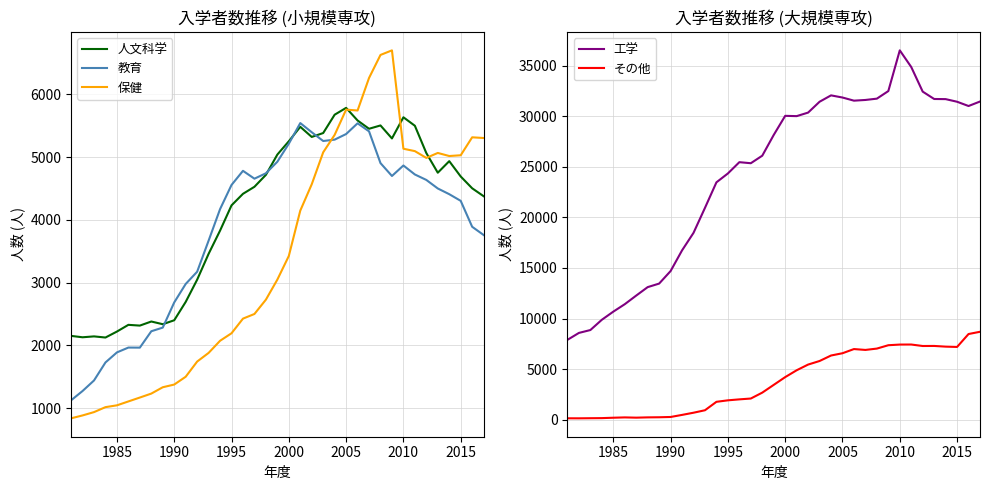

In 保健, how many points are higher than both neighbors (excluding endpoints)?

4